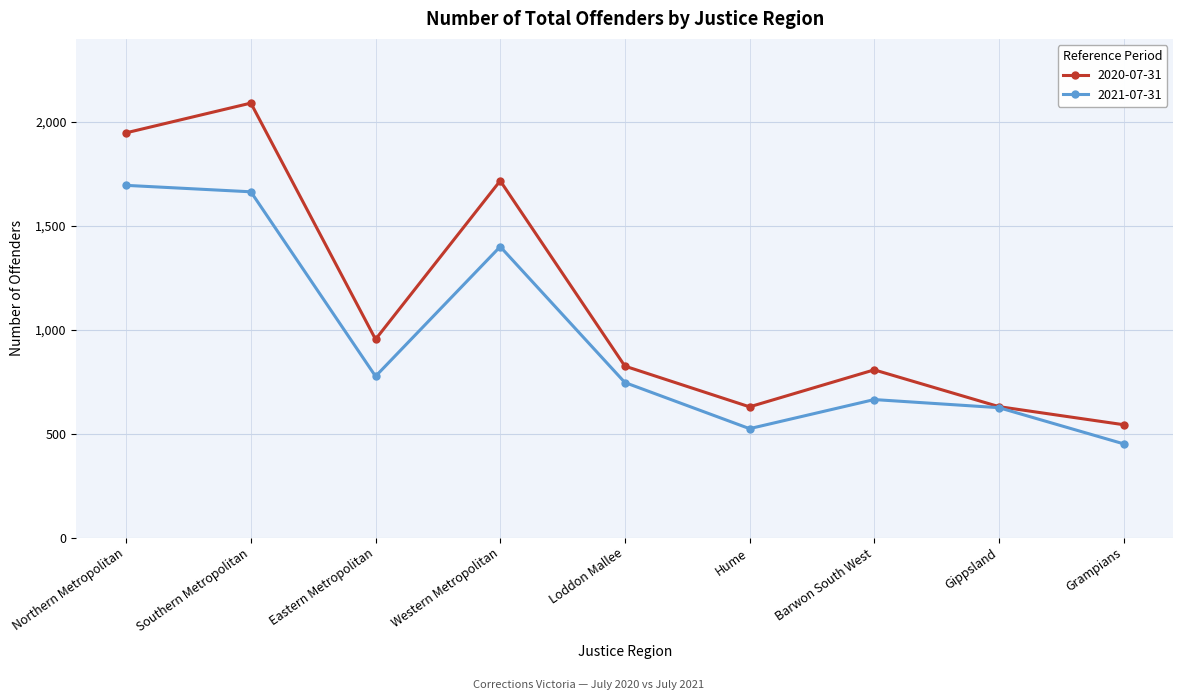

What is the total value across all series at Western Metropolitan?

3117